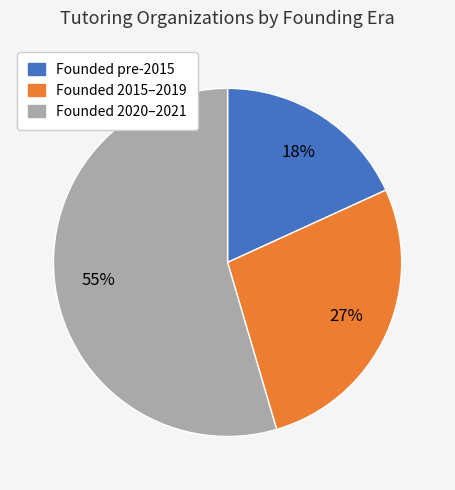

How many segments does this pie chart have?

3